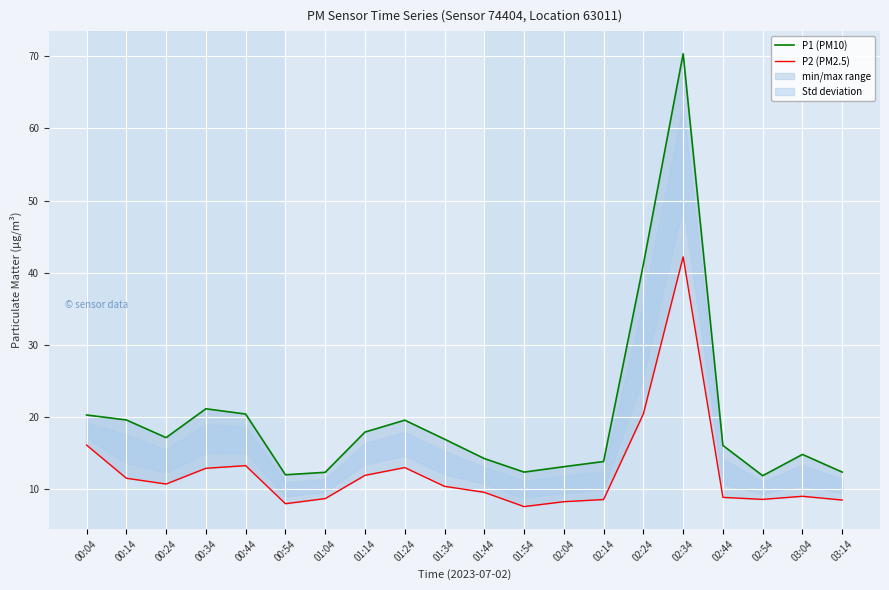

Where is P1 (PM10) nearest to the value 41?

02:24